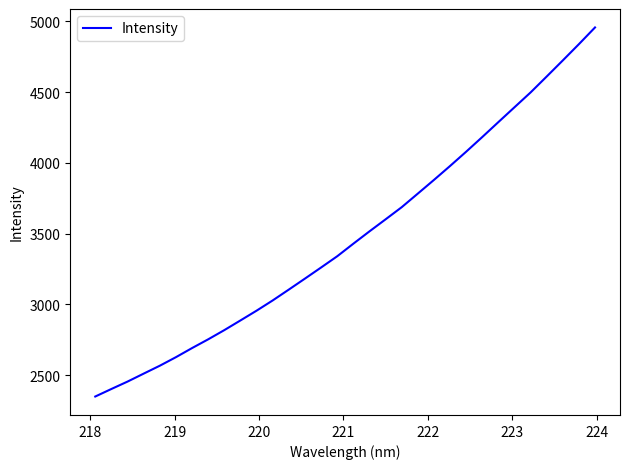

What is the maximum value shown in the chart?

4956.9